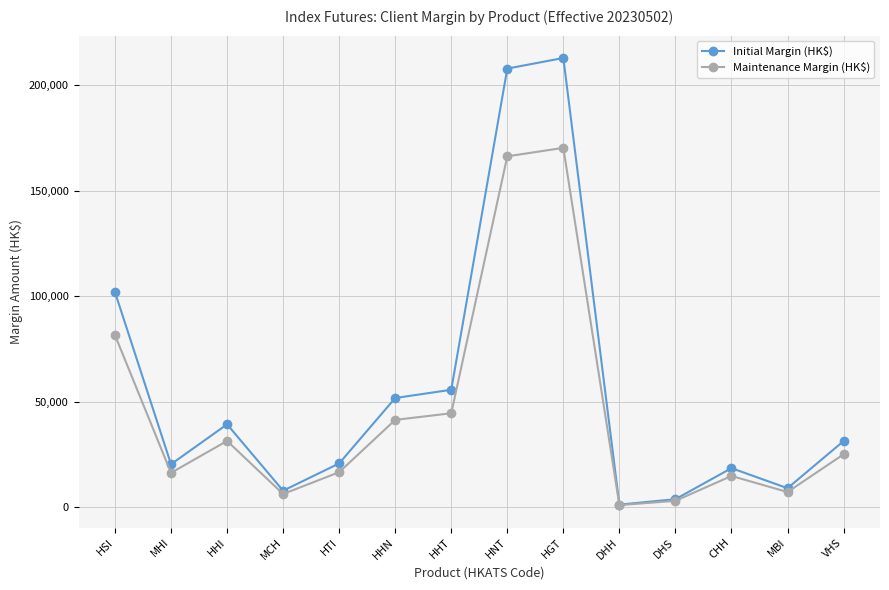

Which series has the largest total across all categories?

Initial Margin (HK$)